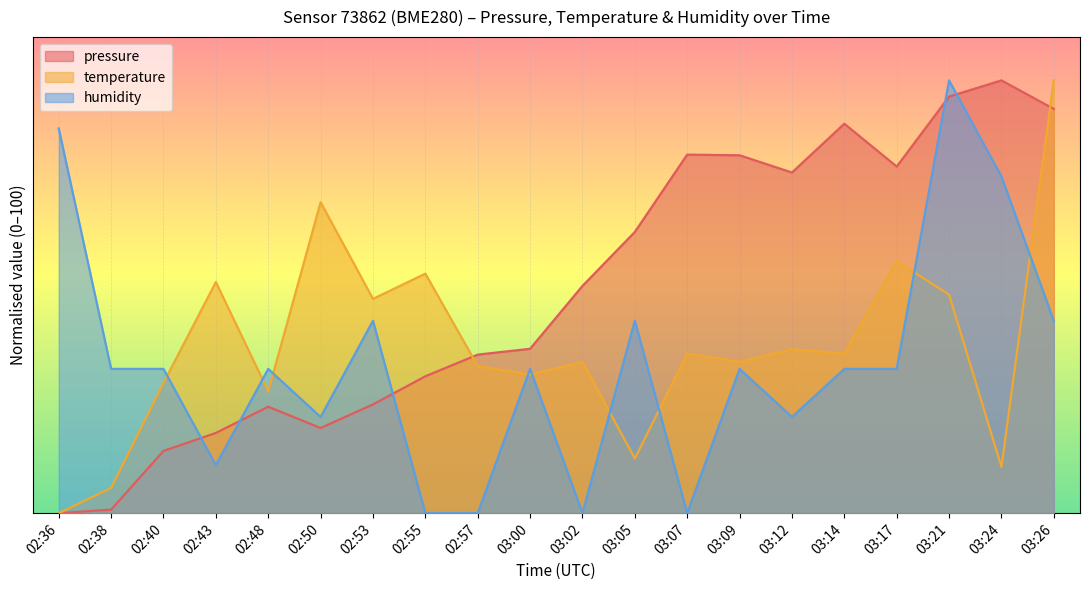

True or false: humidity and pressure cross at least once.

True